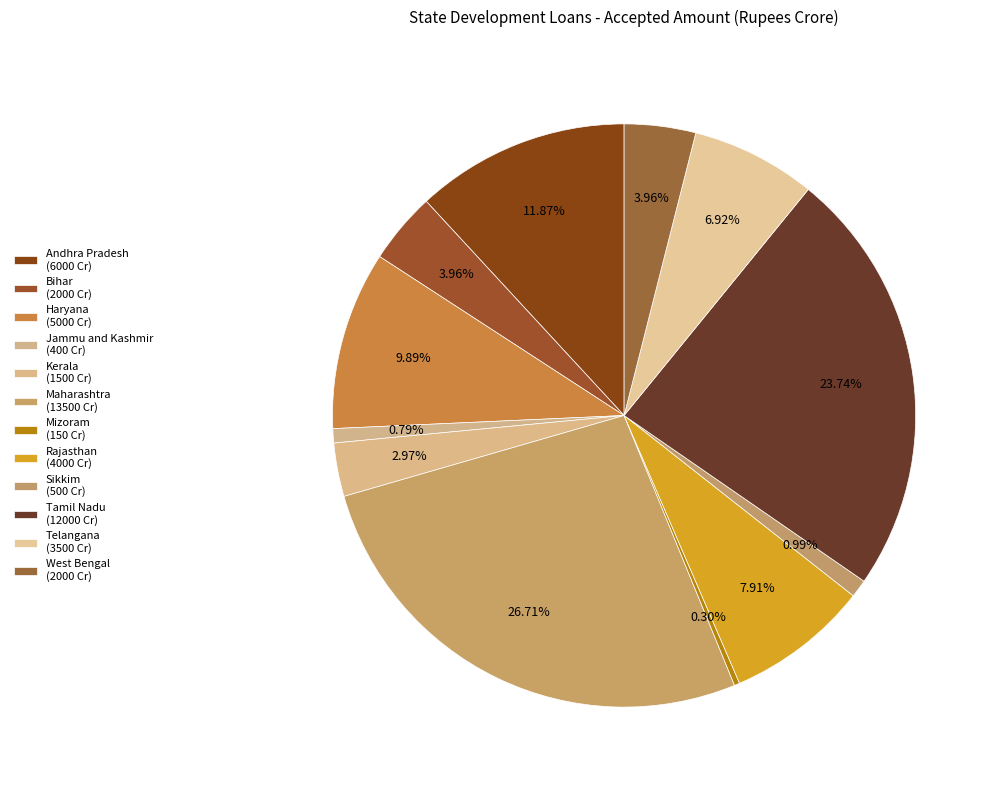

To the nearest percent, what is the average slice percentage?

8%